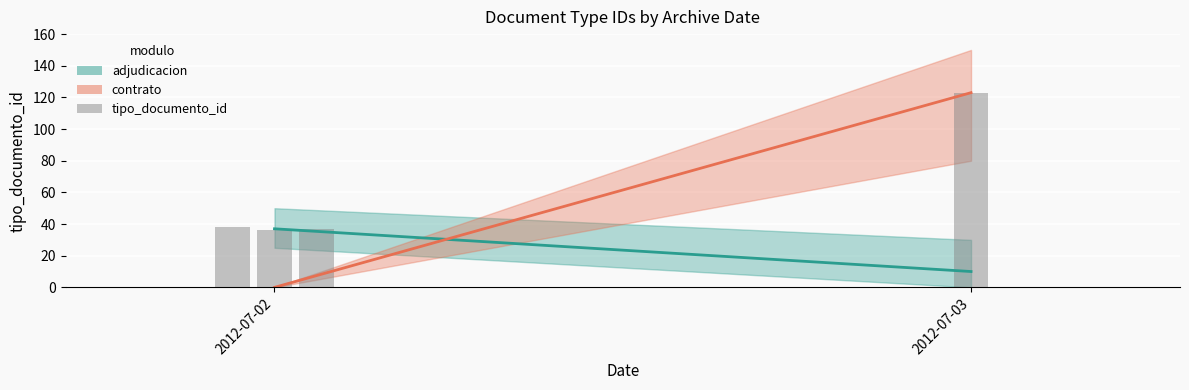

What is the difference between the maximum and minimum values?

87